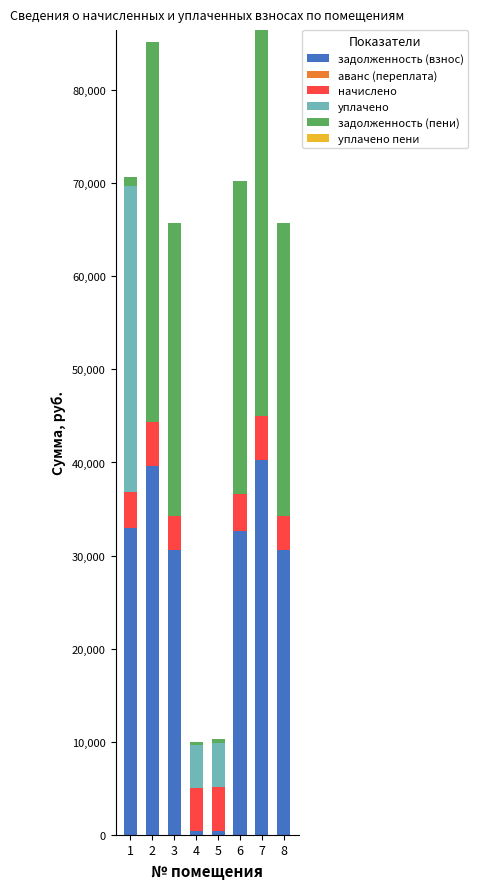

The value of задолженность (взнос) at 6 is 53914.8. True or false?

False